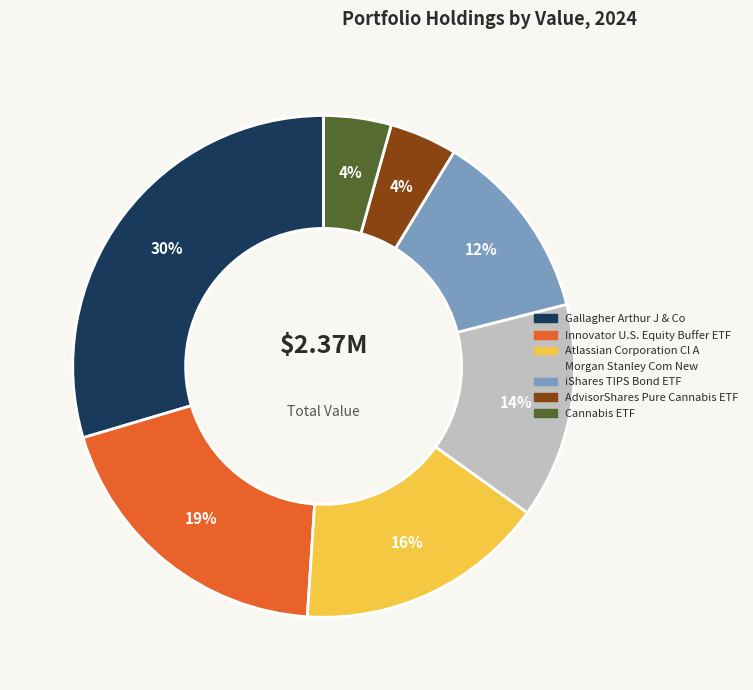

Which category has the biggest portion of the pie?

Gallagher Arthur J & Co